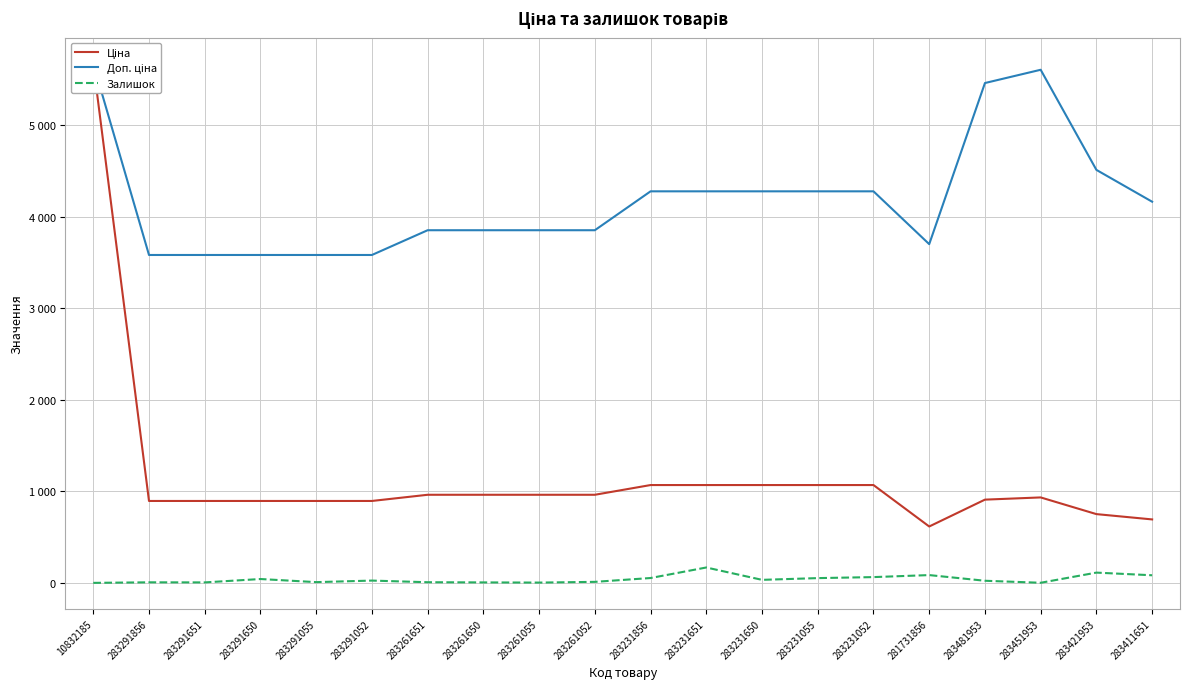

What is the total value across all series at 281731856?

4404.9